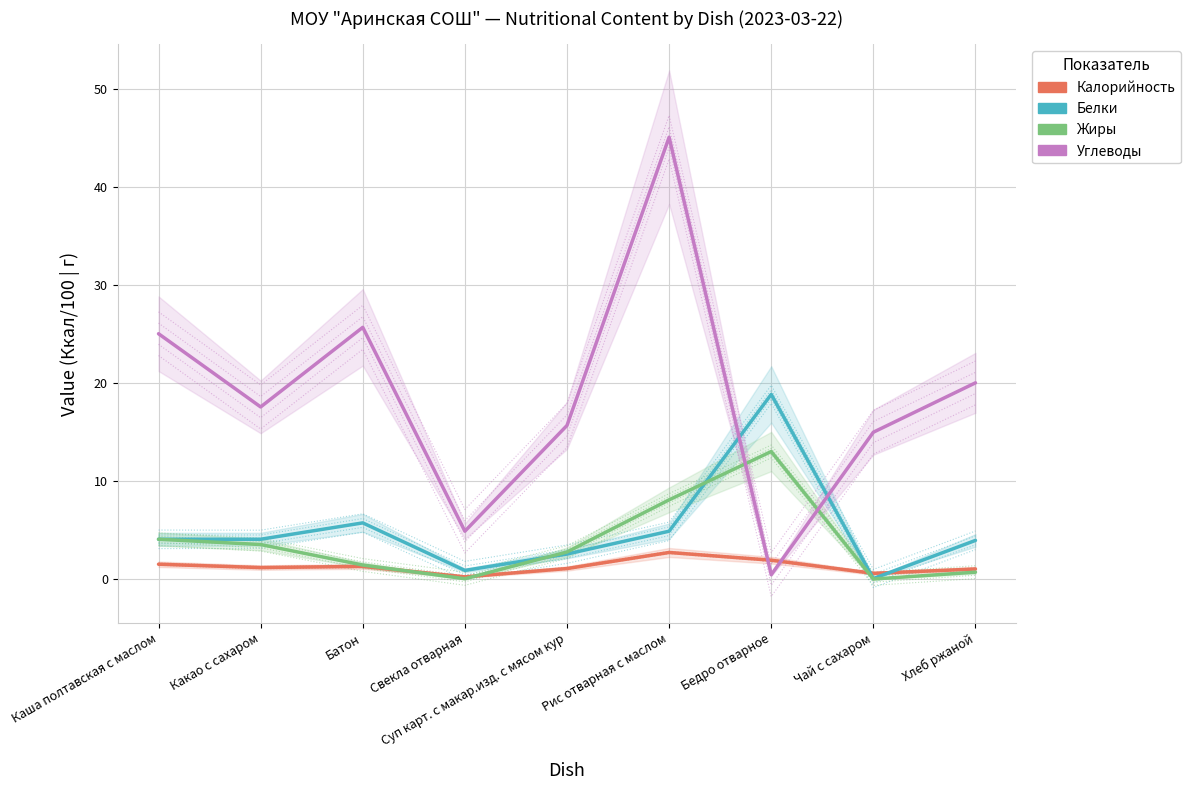

Rank the series at Бедро отварное from highest to lowest value.

Белки, Жиры, Калорийность, Углеводы